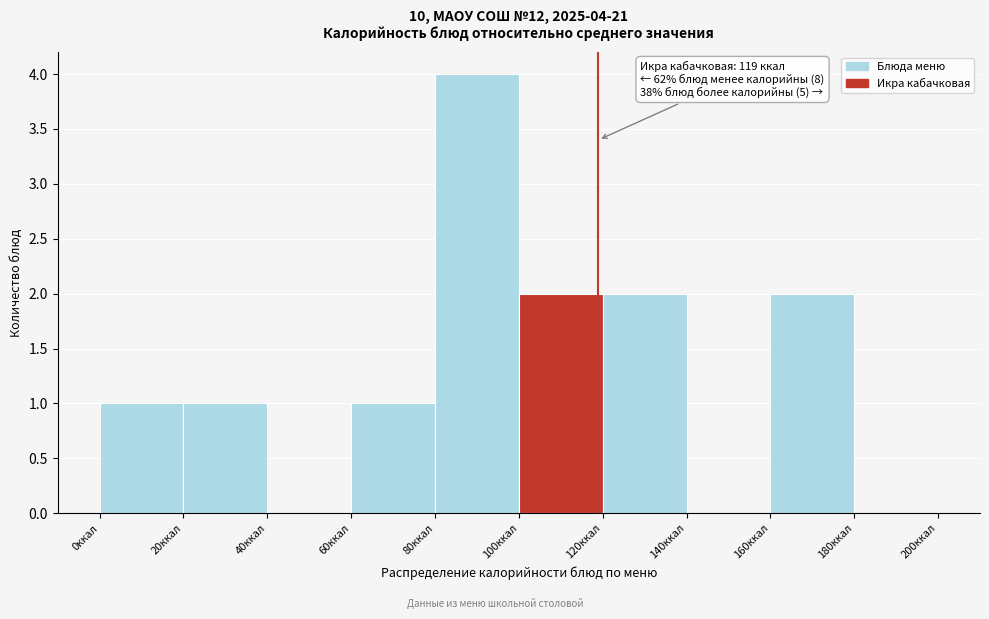

Over which range of the x-axis is the bar tallest?

80 to 100